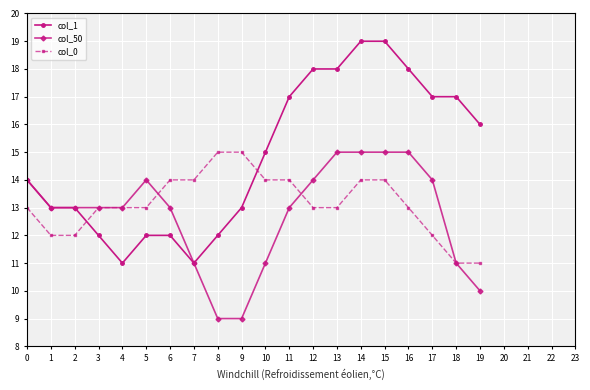

How many lines are shown in the chart?

3